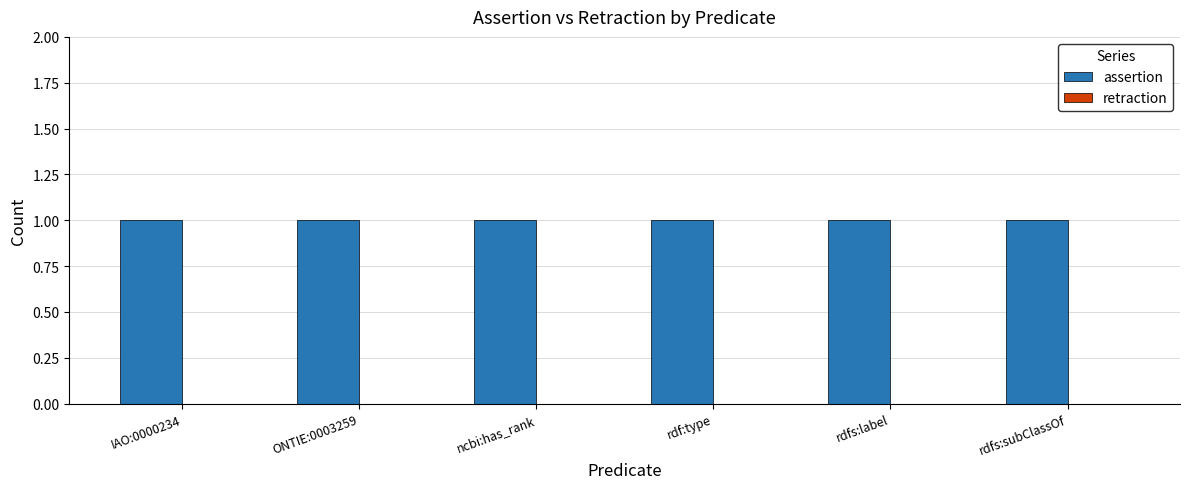

How many series are shown in this chart?

2